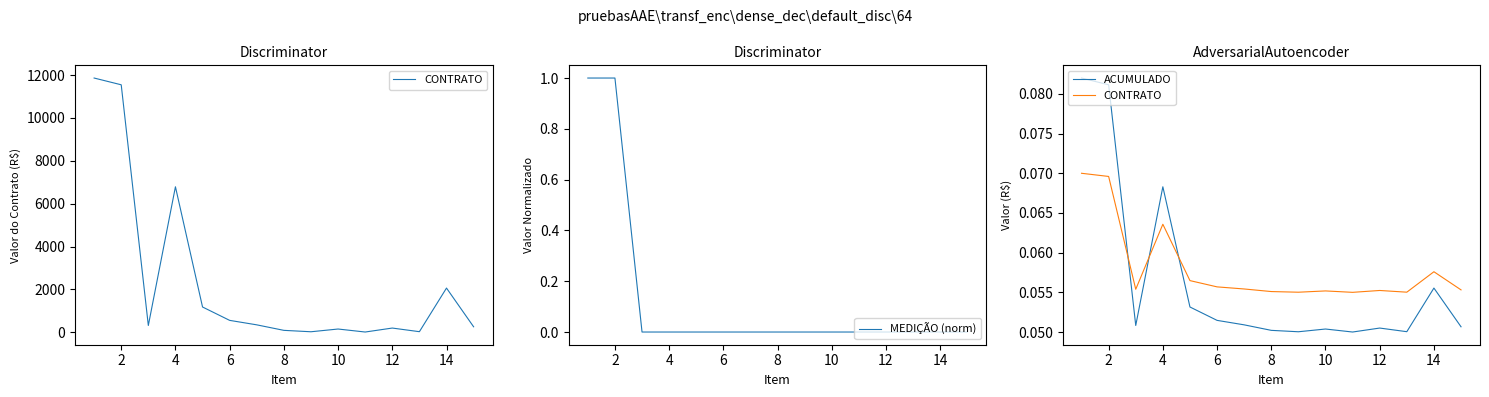

Is it true that MEDIÇÃO (norm) equals 0 at 8?

True